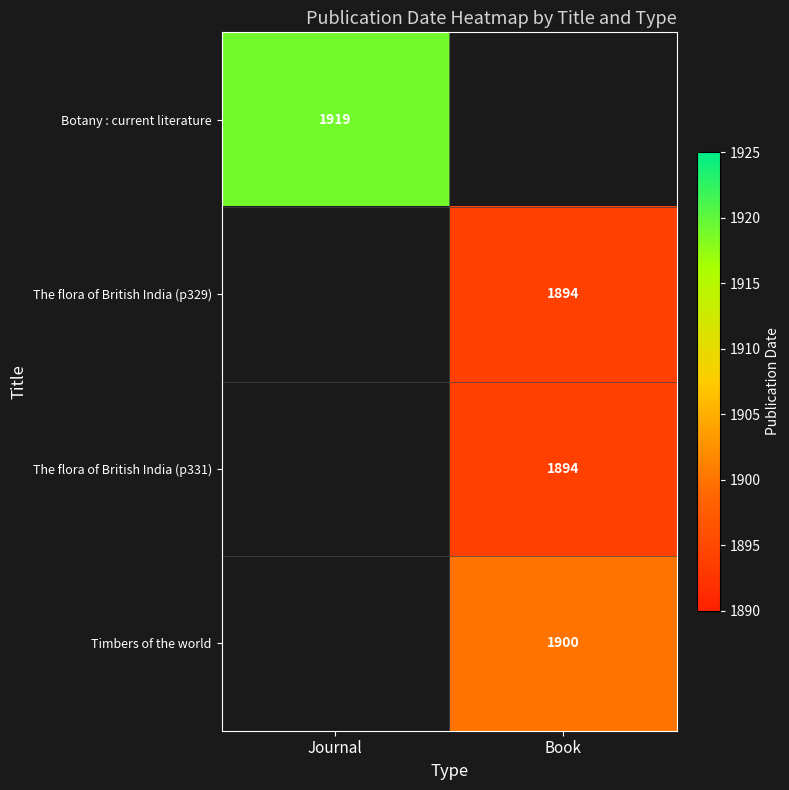

True or false: Timbers of the world has a value of 1900 at Book.

True